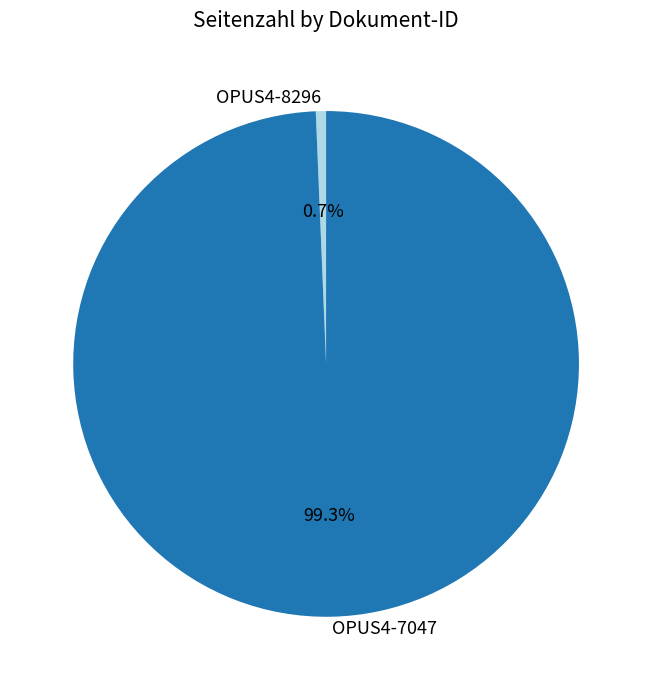

Is it true that OPUS4-8296 is 11% of the pie?

False